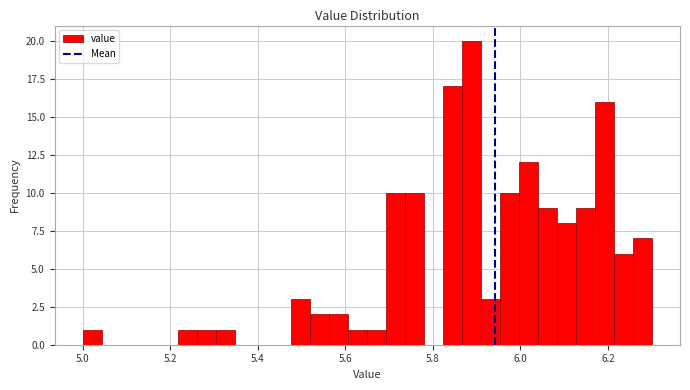

Around what value on the x-axis is the tallest bar? Give the approximate position of its centre, as read against the axis.

5.88